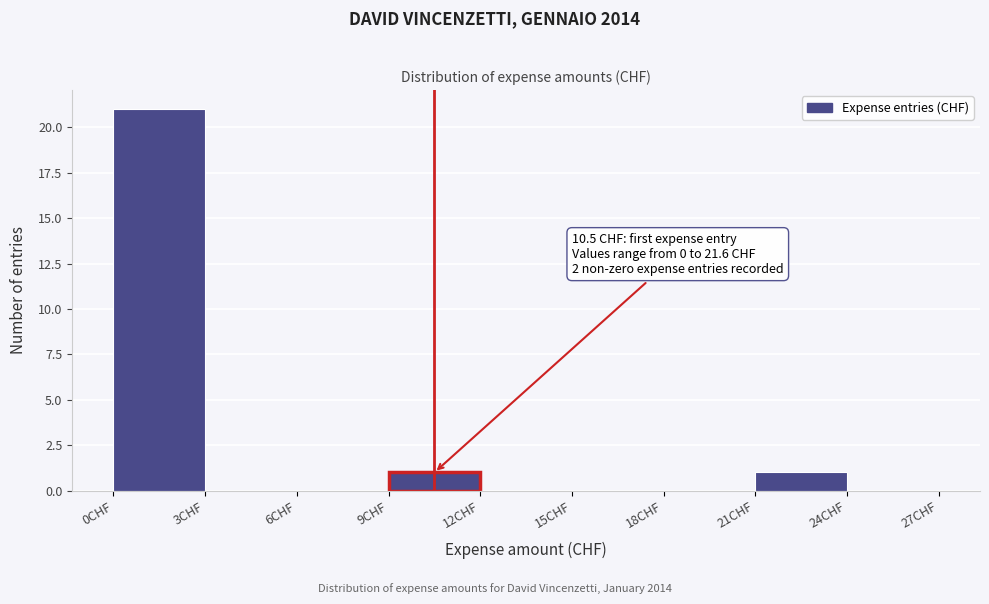

Over which range of the x-axis is the bar tallest?

0 to 3